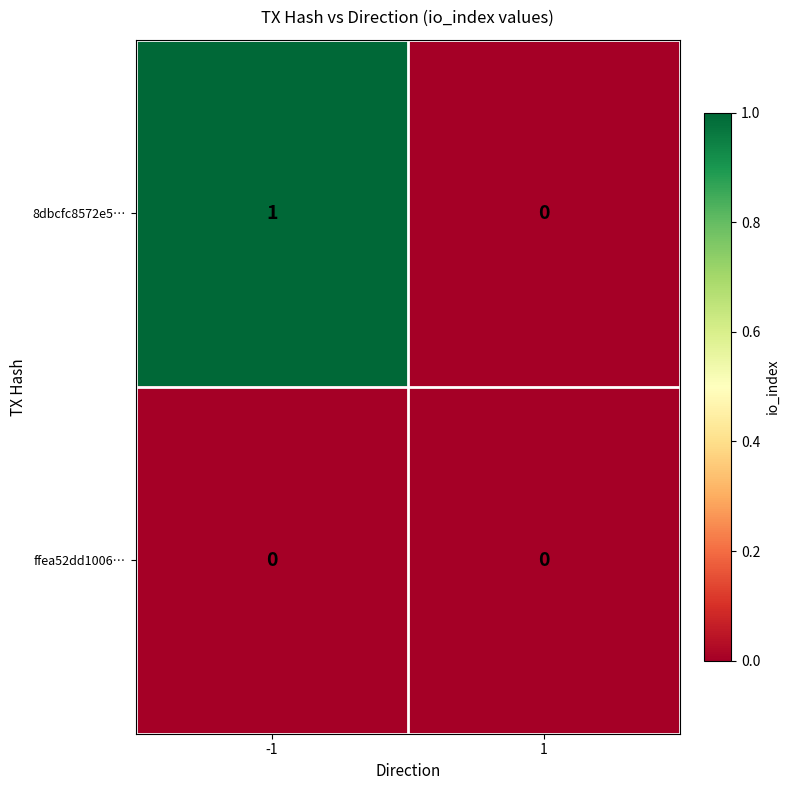

Rank the series by their average value, from highest to lowest.

8dbcfc8572e5…, ffea52dd1006…